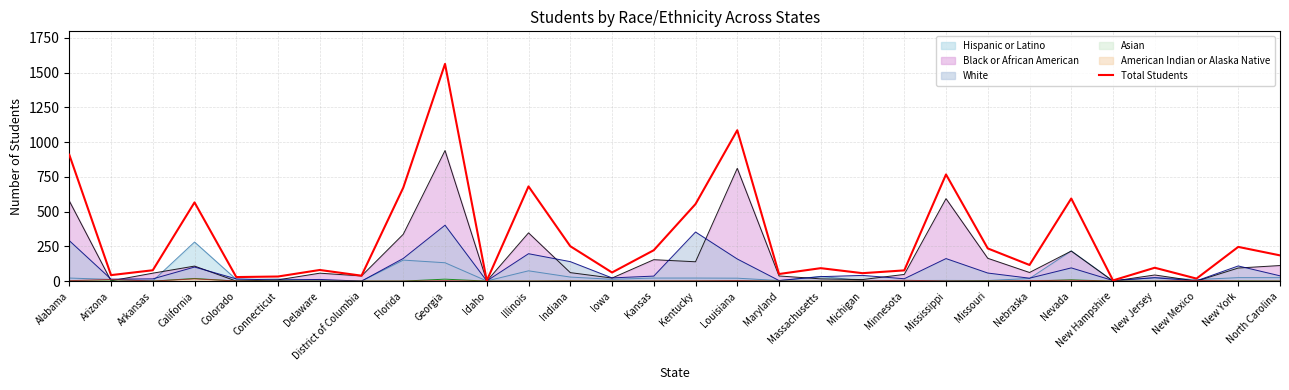

Where is the first local maximum?

California